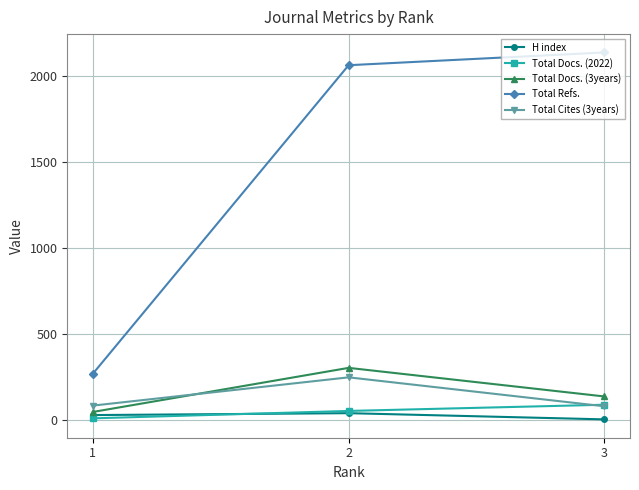

Which series has the largest total across all categories?

Total Refs.